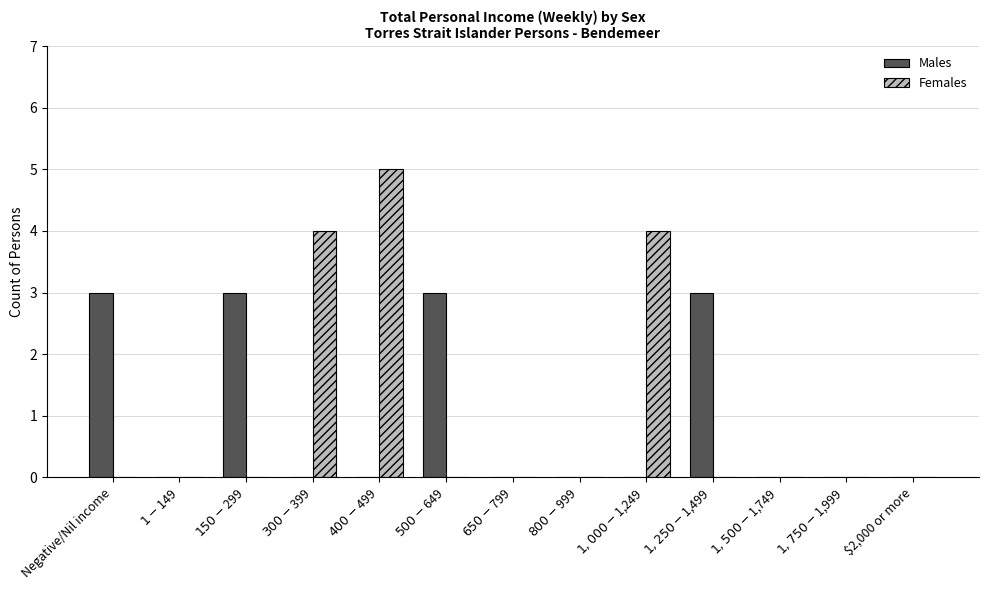

At which category is the sum across all series the highest?

$400-$499